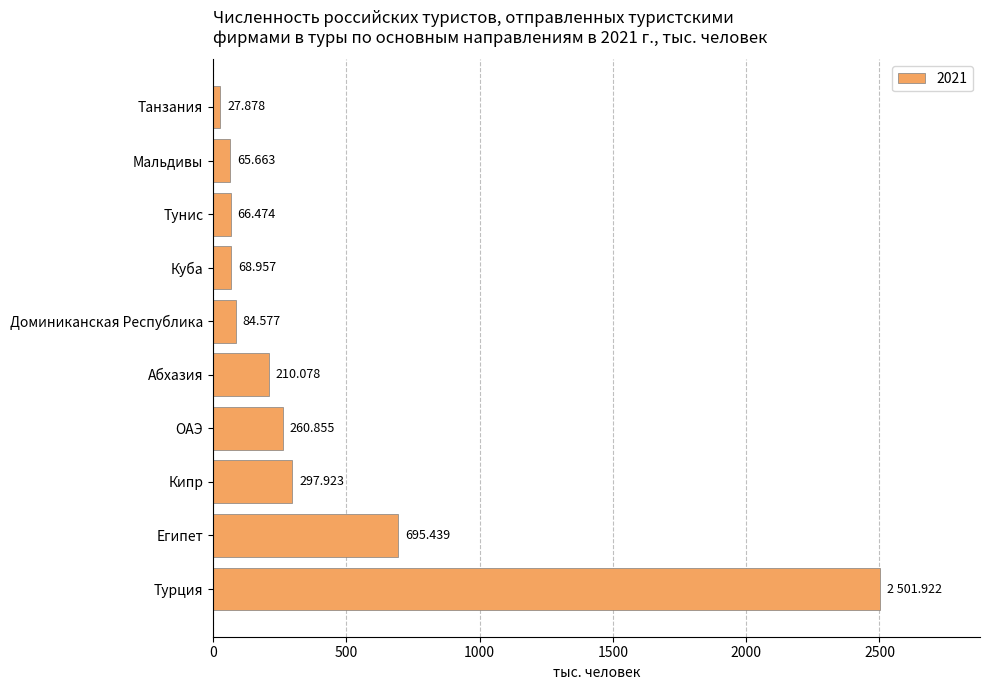

List the labels in order of value, smallest first.

Танзания, Мальдивы, Тунис, Куба, Доминиканская Республика, Абхазия, ОАЭ, Кипр, Египет, Турция